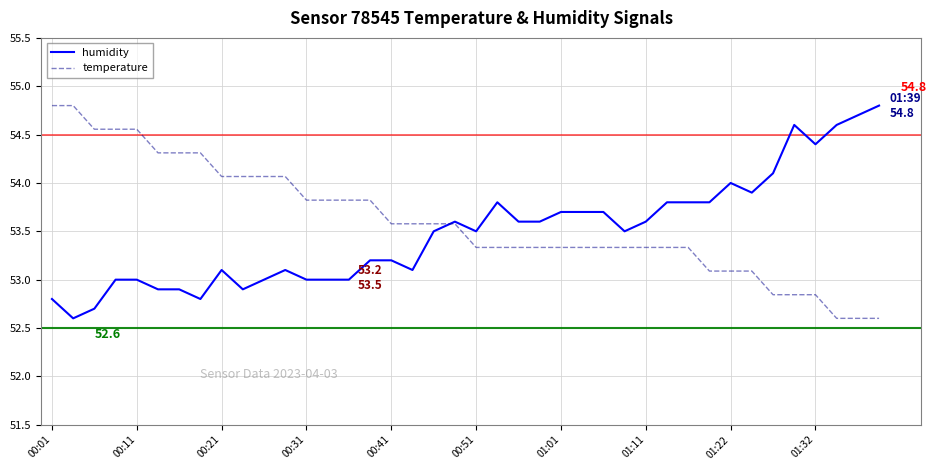

Which series has the largest total across all categories?

temperature